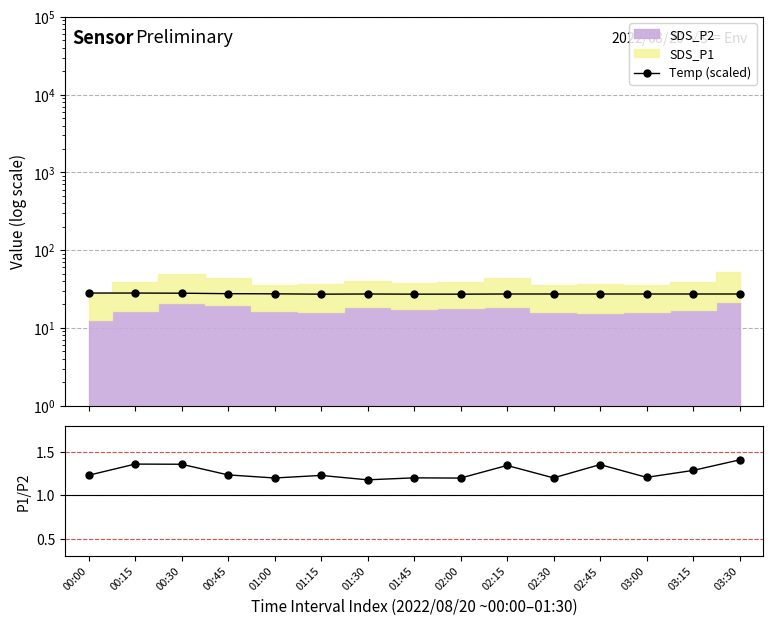

What is the difference between the maximum and minimum values in the Temp (scaled) series?

0.9